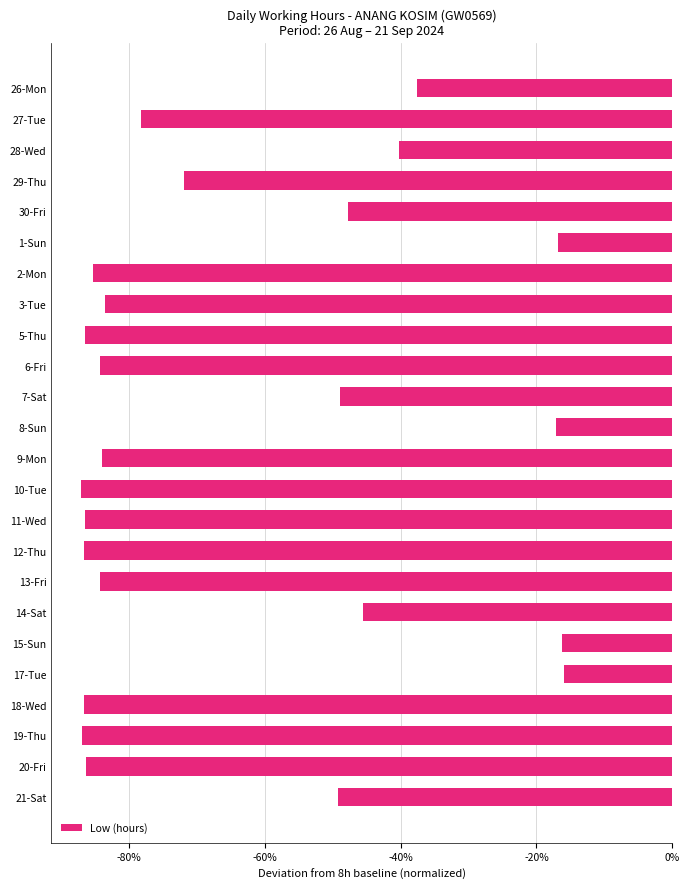

Are the bars horizontal?

Yes